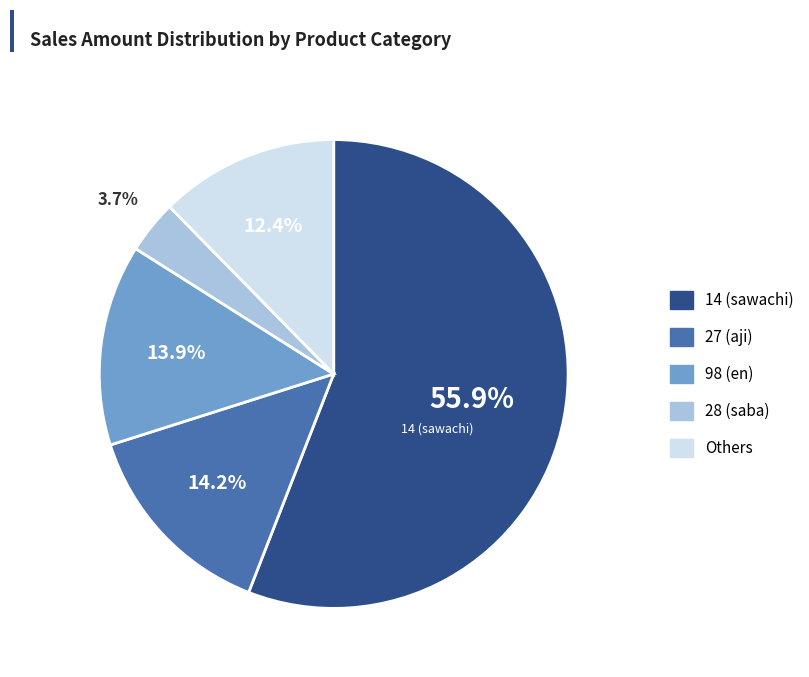

Is there any slice that represents more than half of the pie?

Yes